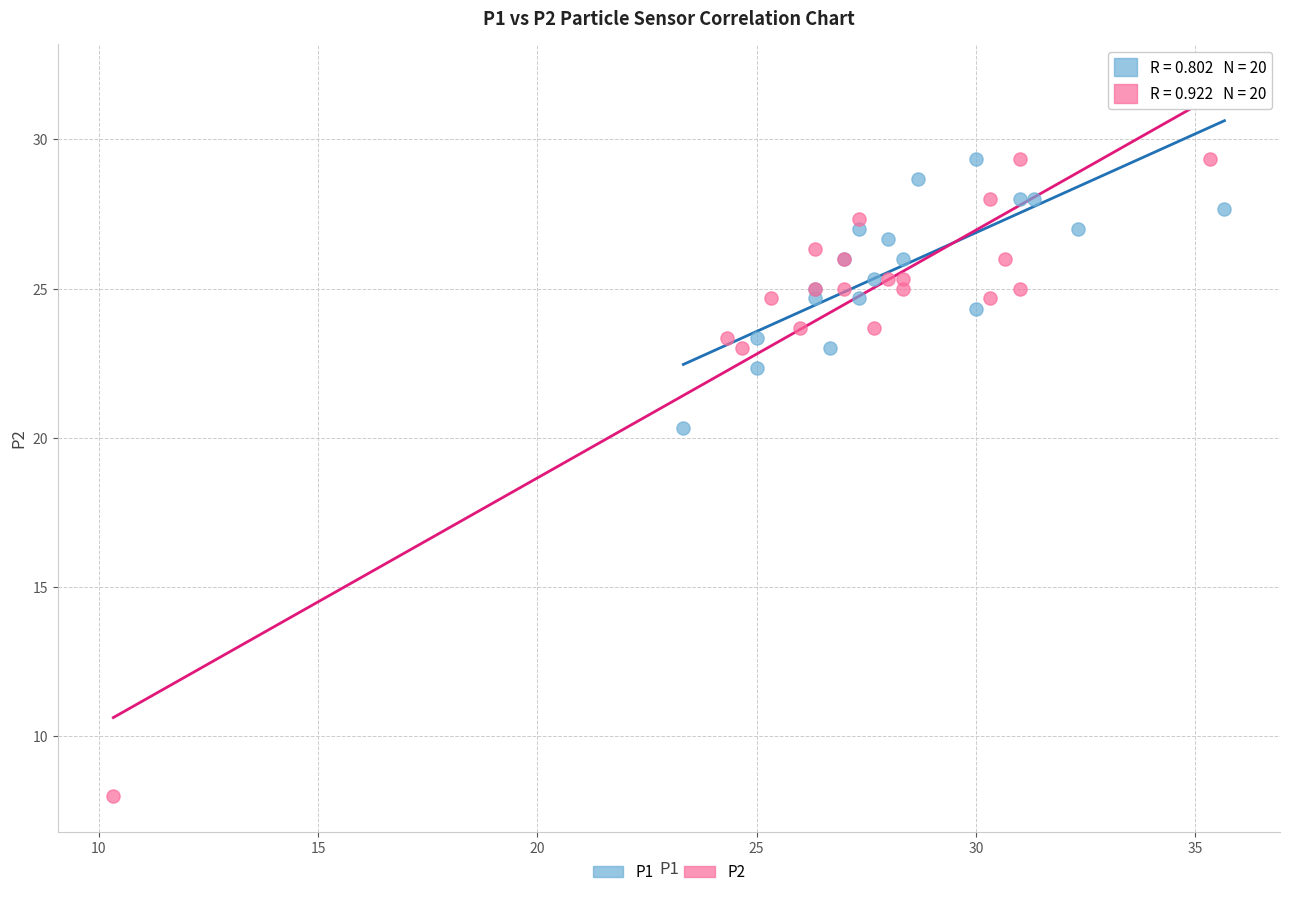

Which series reaches the minimum Y coordinate?

P2